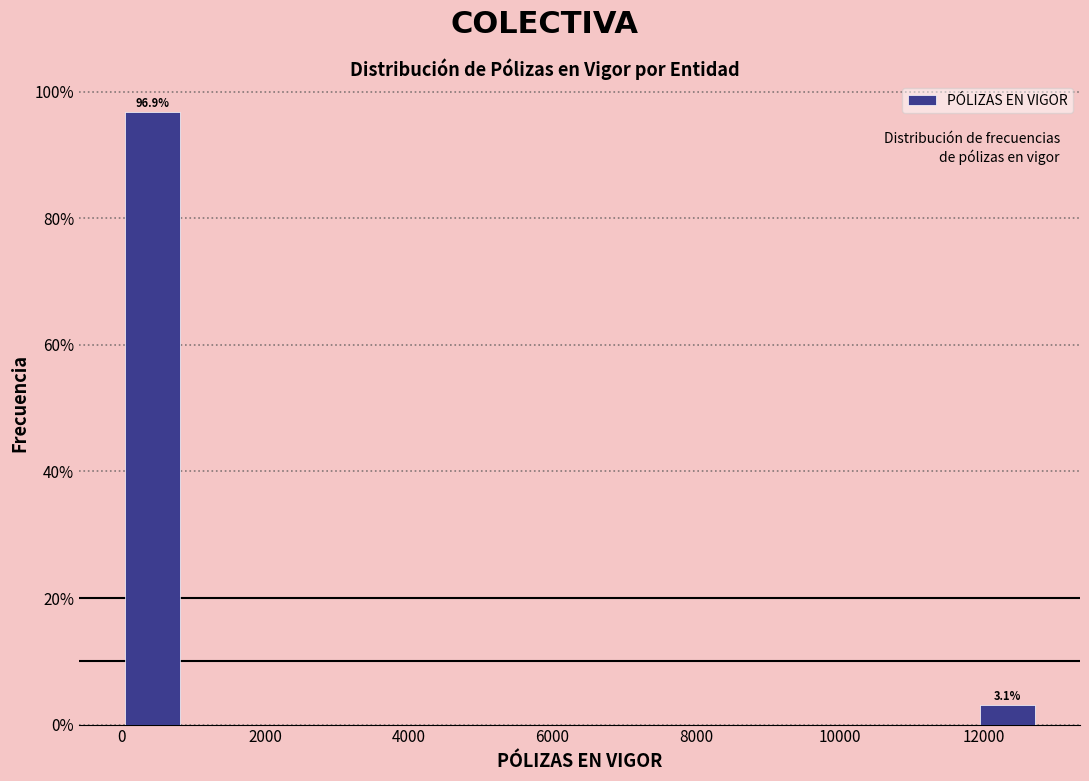

Over which range of the x-axis is the bar tallest?

0 to 800